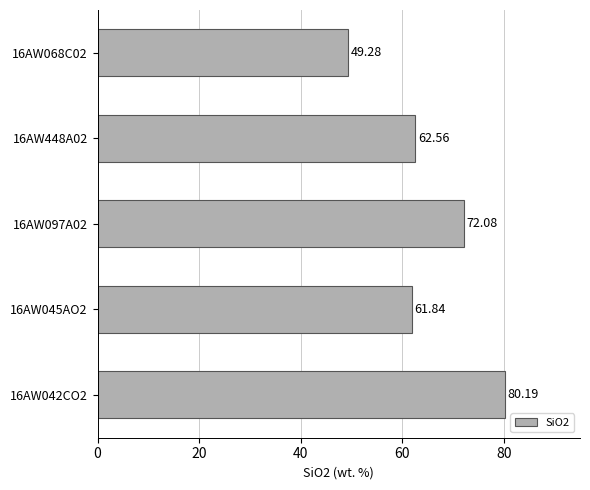

Approximately how many times larger is the value at 16AW042CO2 compared to 16AW068C02?

1.6